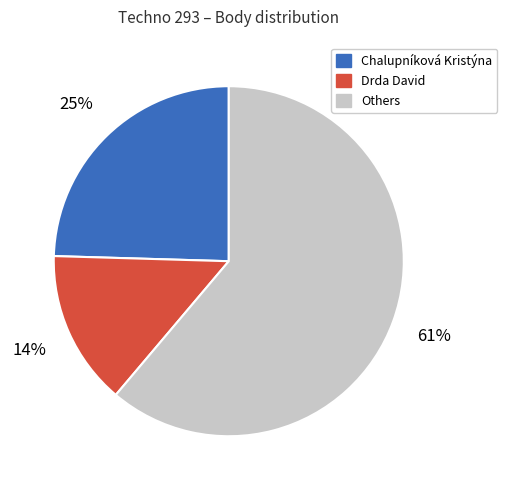

Does any single category account for the majority?

Yes